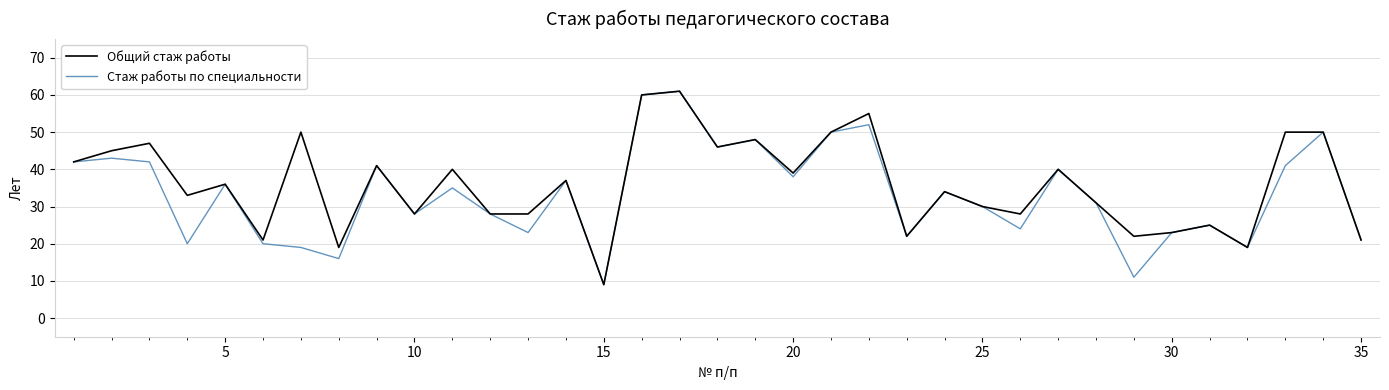

What is the maximum value for Стаж работы по специальности?

61